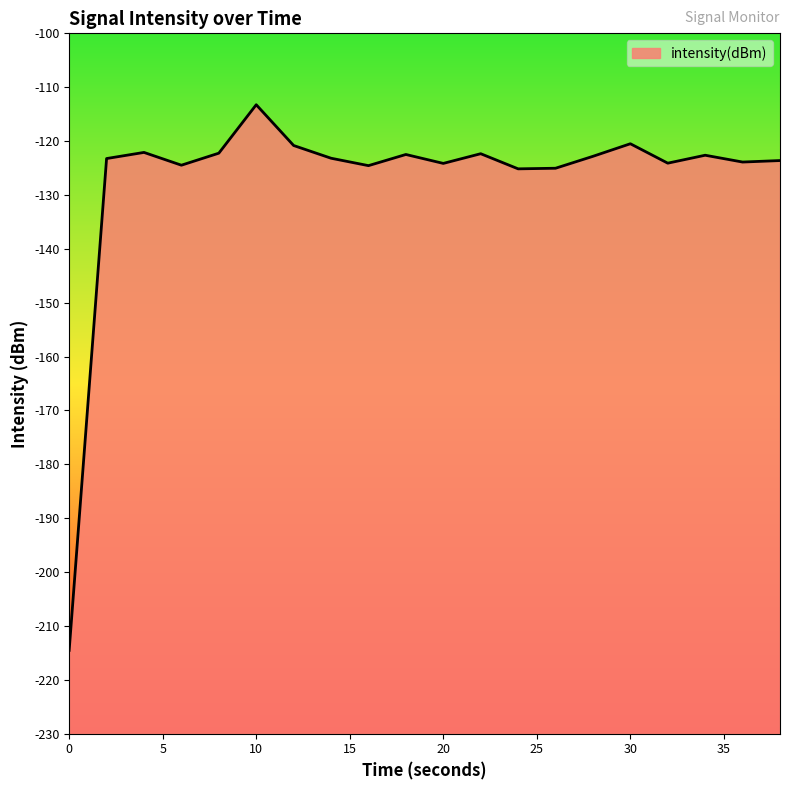

At which category does the chart reach its peak across all series?

10